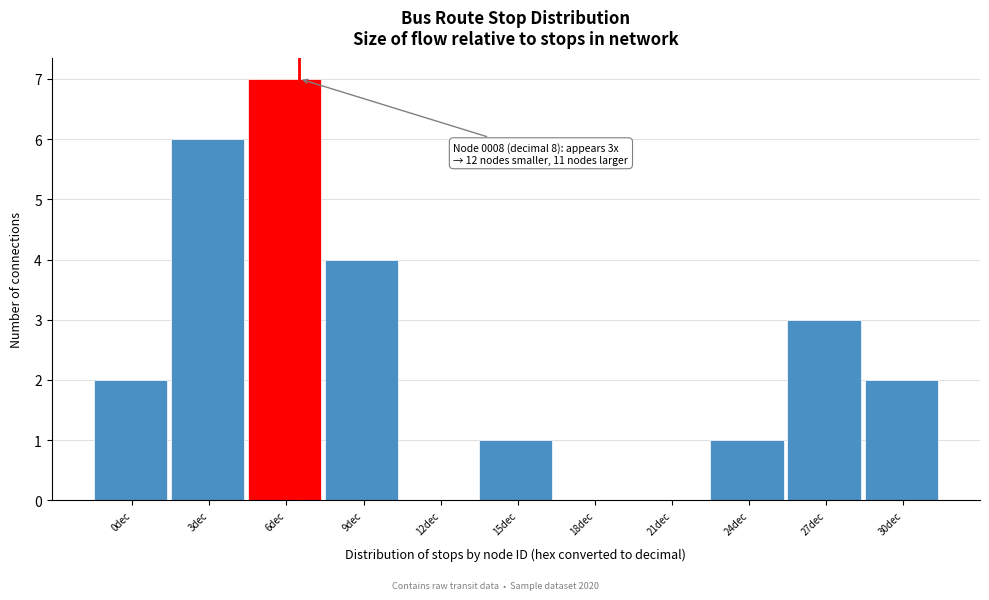

Reading left to right, extract all data points from this chart.

0dec=2	3dec=6	6dec=7	9dec=4	12dec=0	15dec=1	18dec=0	21dec=0	24dec=1	27dec=3	30dec=2